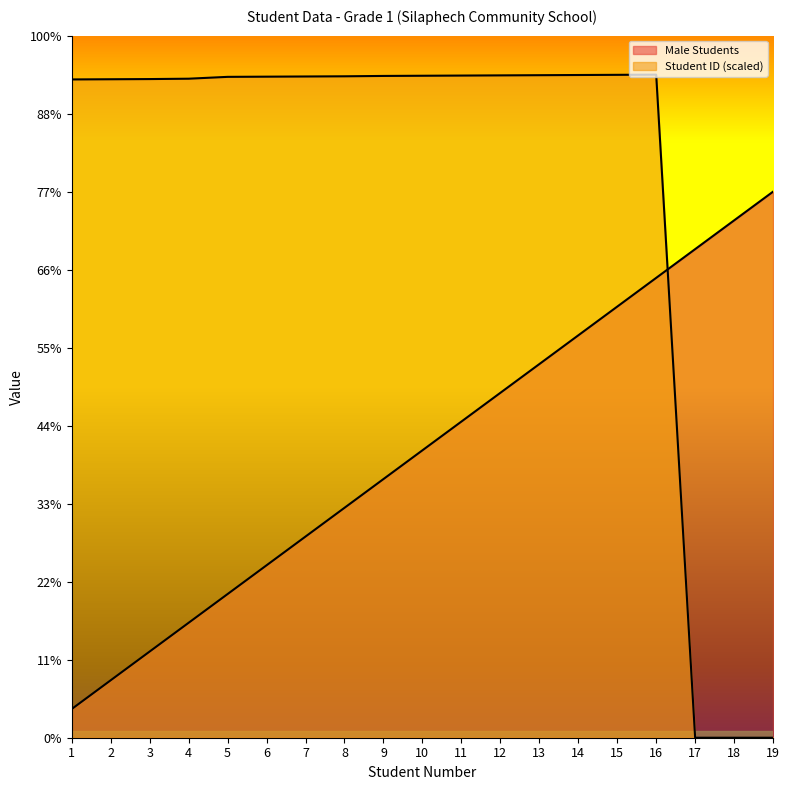

At which label does Student ID reach its minimum?

17